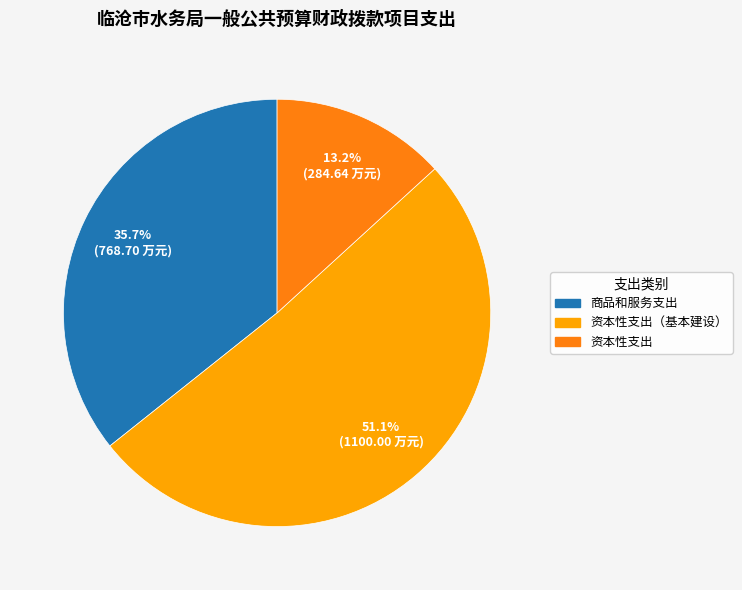

Does any single category account for the majority?

Yes